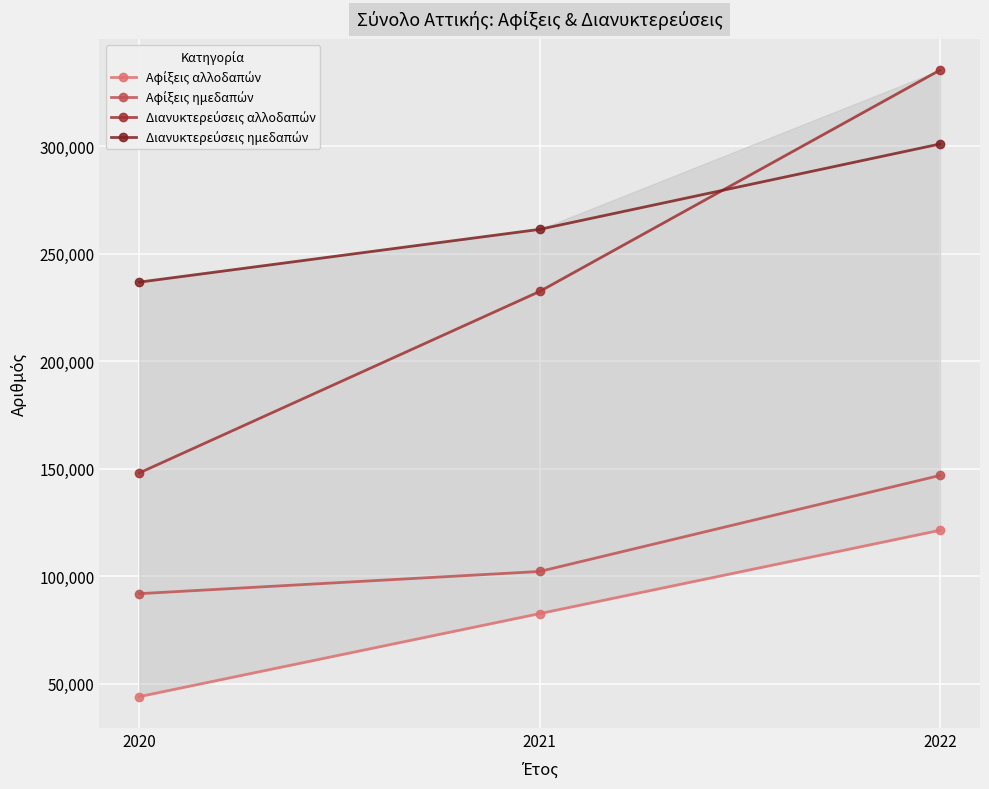

Reading right to left, transcribe all the data shown in this chart.

Αφίξεις αλλοδαπών: 2022=121349	2021=82614	2020=44022
Αφίξεις ημεδαπών: 2022=146845	2021=102200	2020=91887
Διανυκτερεύσεις αλλοδαπών: 2022=335263	2021=232365	2020=148016
Διανυκτερεύσεις ημεδαπών: 2022=300920	2021=261245	2020=236711